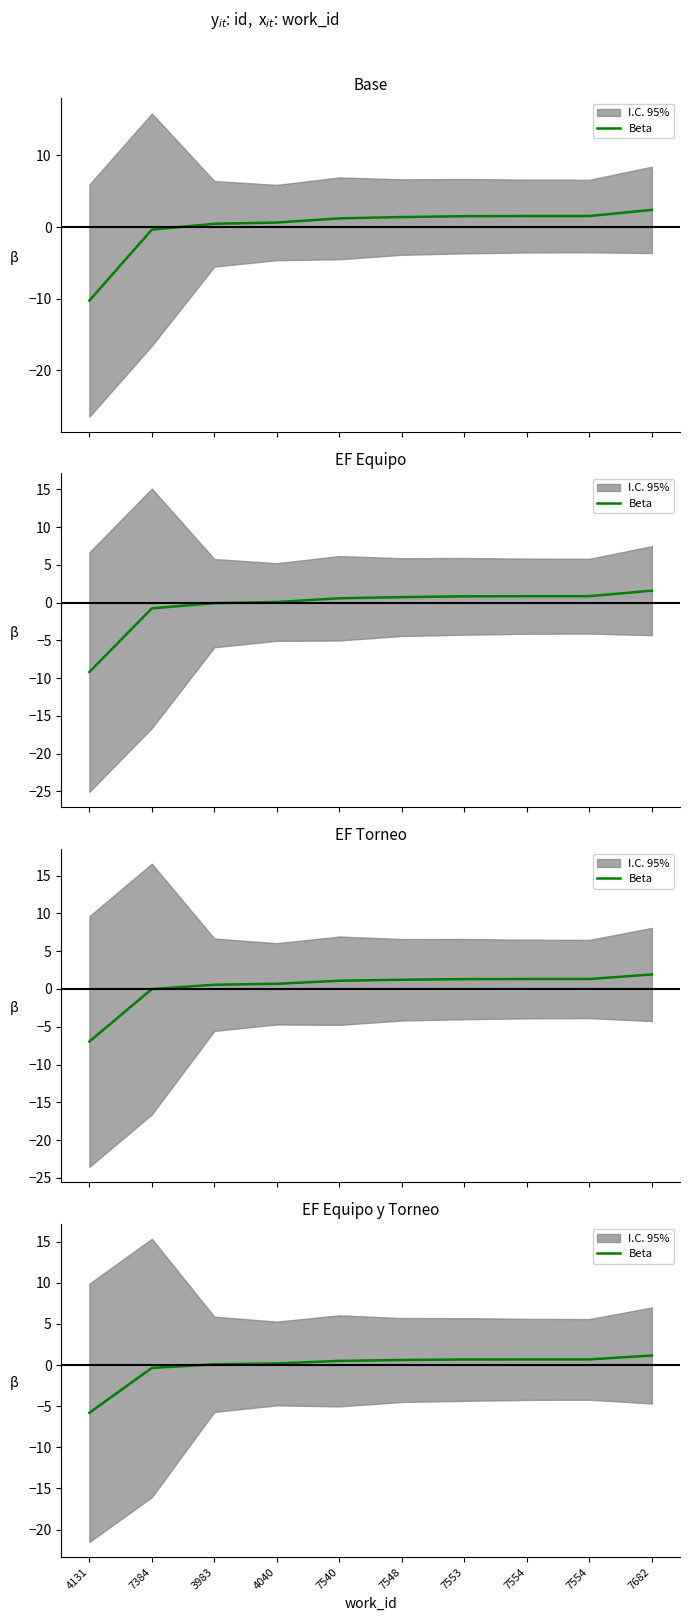

Rank the categories by value from lowest to highest.

4131, 7384, 3983, 4040, 7540, 7548, 7553, 7554, 7554, 7682